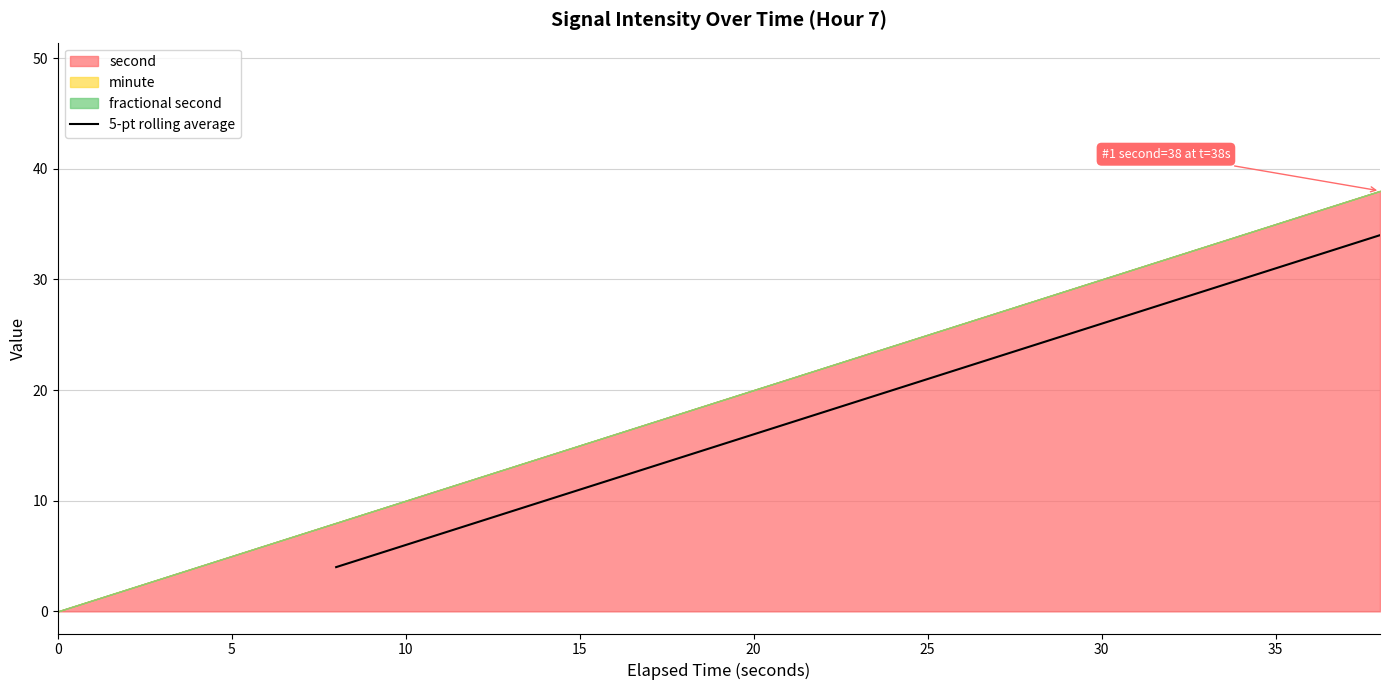

What is the lowest value of the 5-pt rolling average series?

4.0